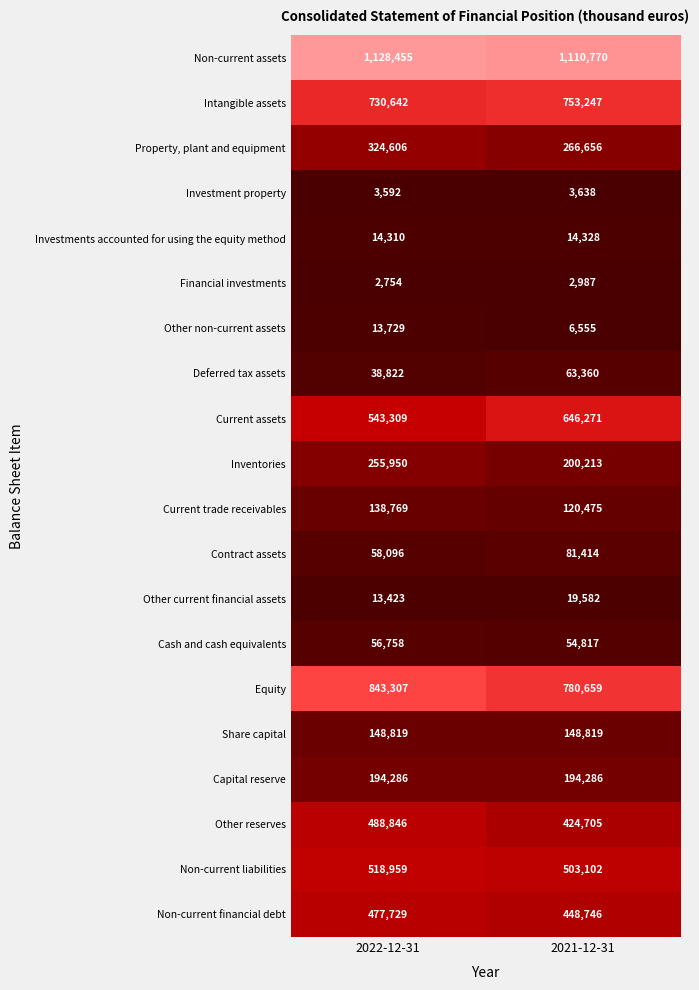

What is the spread (max minus min) of values at 2021-12-31?

1107783